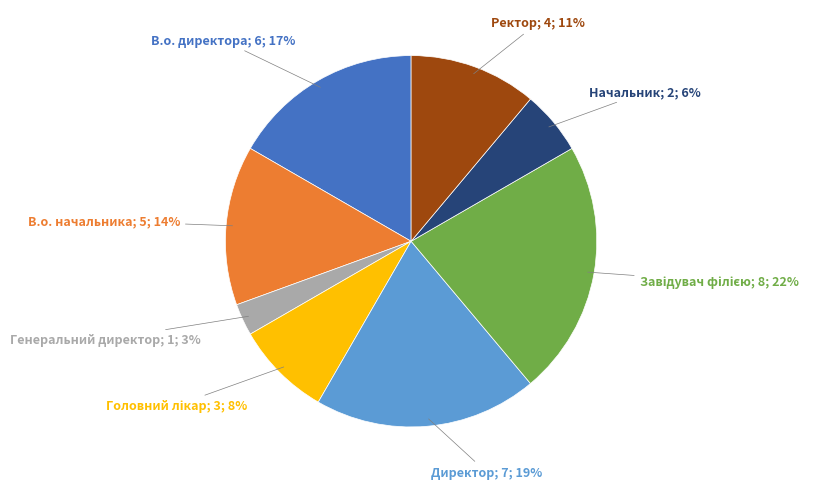

Is there any slice that represents more than half of the pie?

No